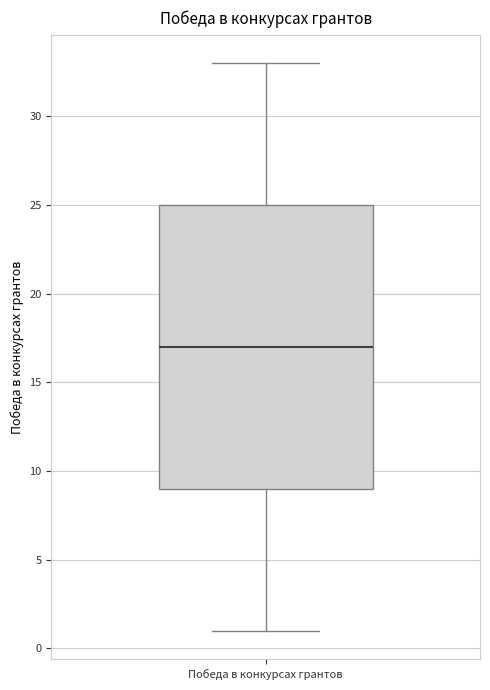

Read this box plot against the y-axis: the position of the median line, the range covered by the box, and the ends of both whiskers. The values are not printed on the chart, so give them approximately, as read against the axis.

median 17, box 9 to 25, whiskers 1 to 33